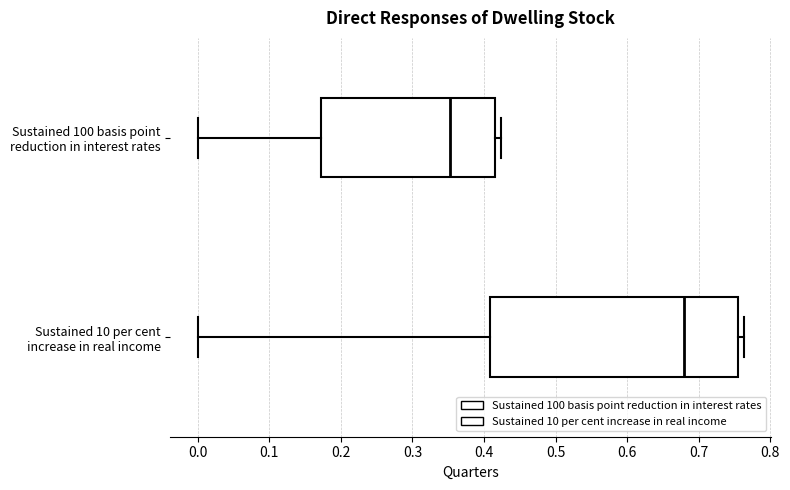

Which box is the widest, from its left edge to its right edge?

Sustained 10 per cent increase in real income